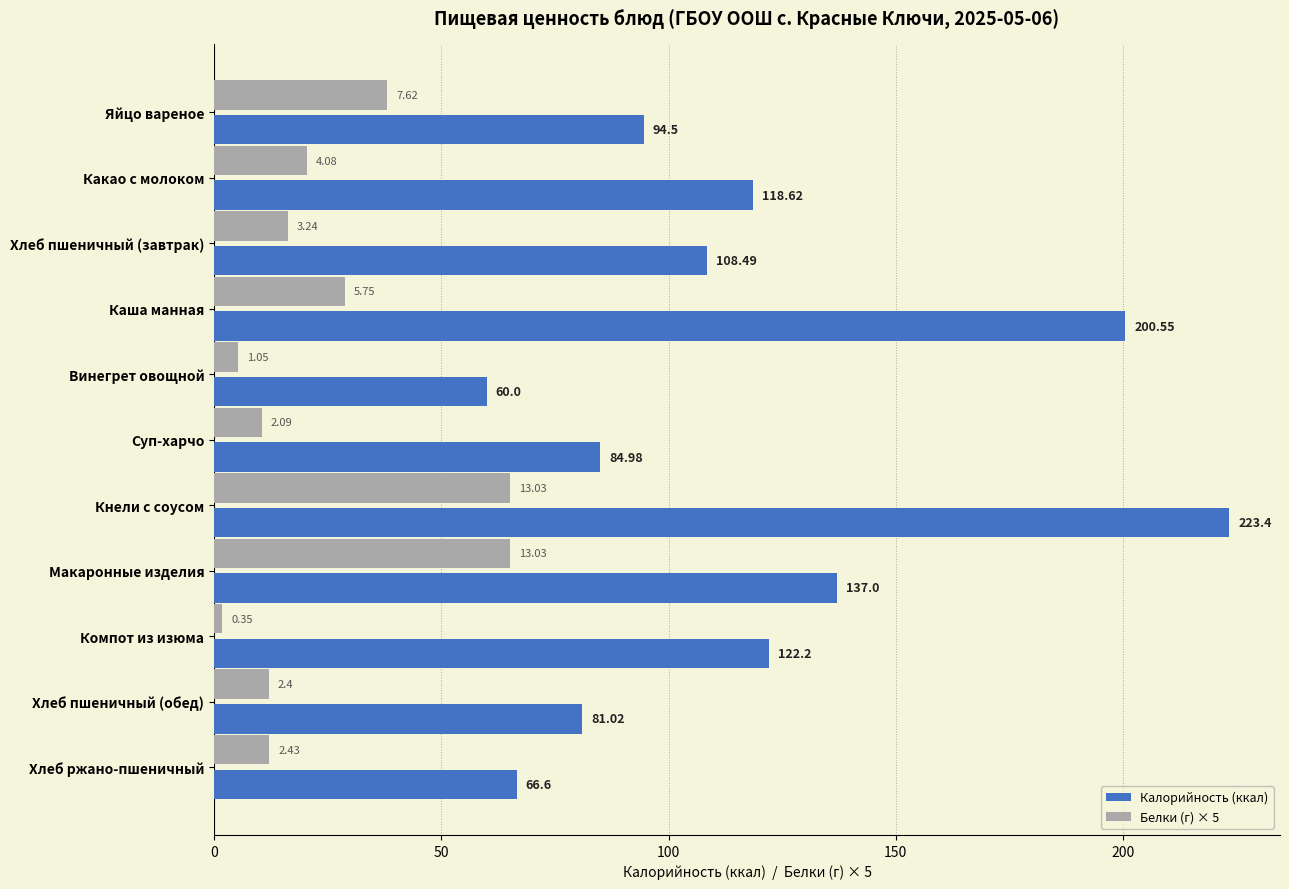

What is the difference between the maximum and second lowest values in the Калорийность (ккал) series?

156.8